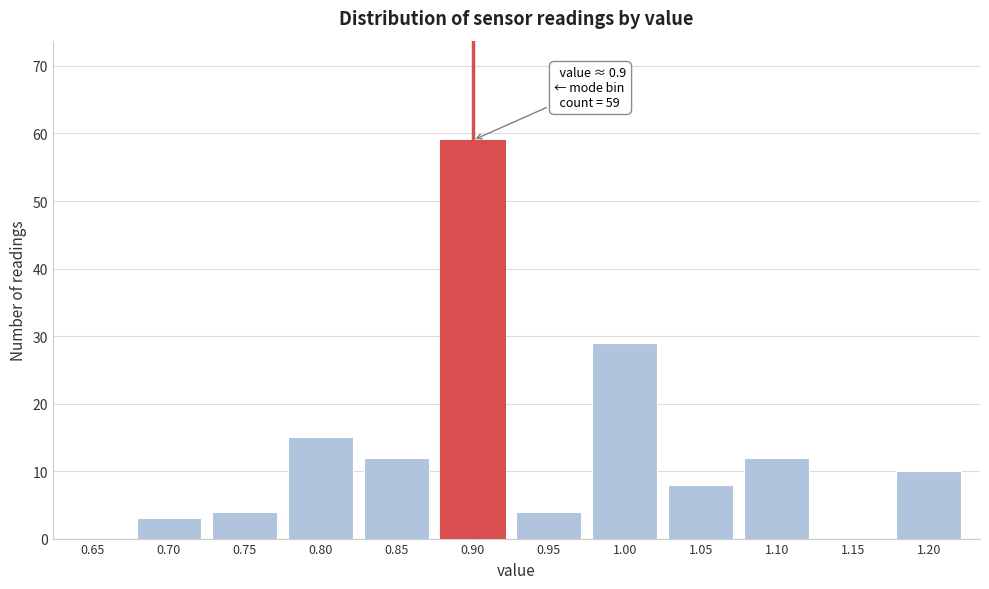

Reading right to left, list all the values displayed in this chart.

1.20=10	1.15=0	1.10=12	1.05=8	1.00=29	0.95=4	0.90=59	0.85=12	0.80=15	0.75=4	0.70=3	0.65=0